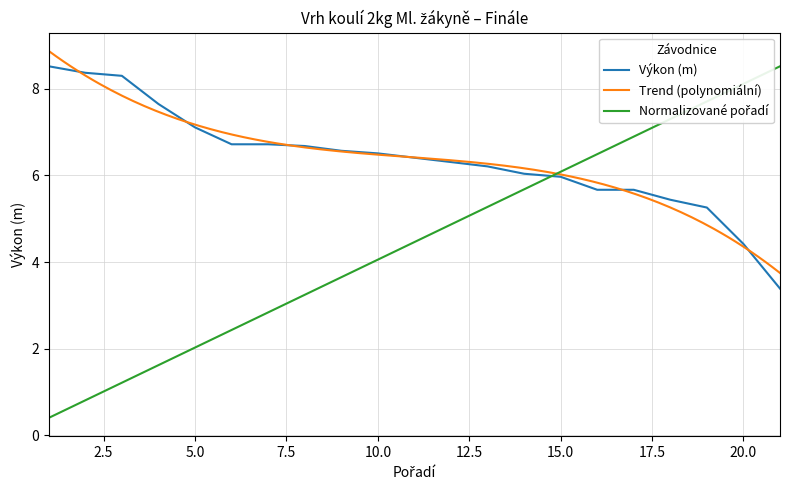

Is it true that Výkon (m) equals 11.2 at 10.0?

False